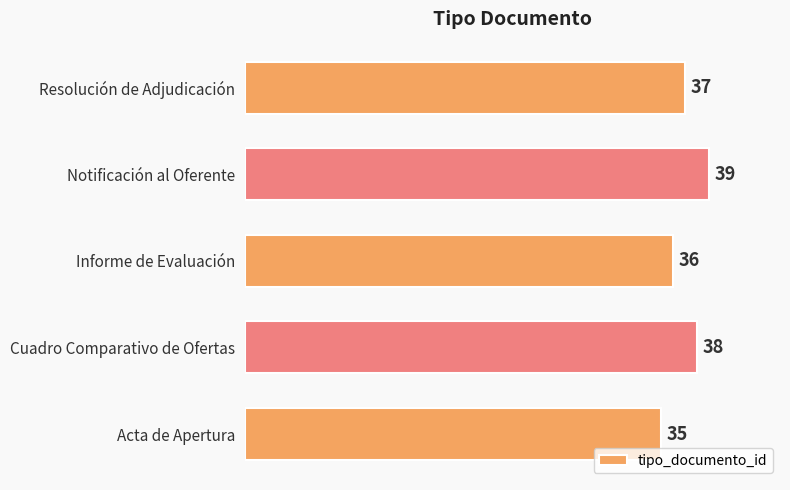

Which has a higher value, Resolución de Adjudicación or Notificación al Oferente?

Notificación al Oferente